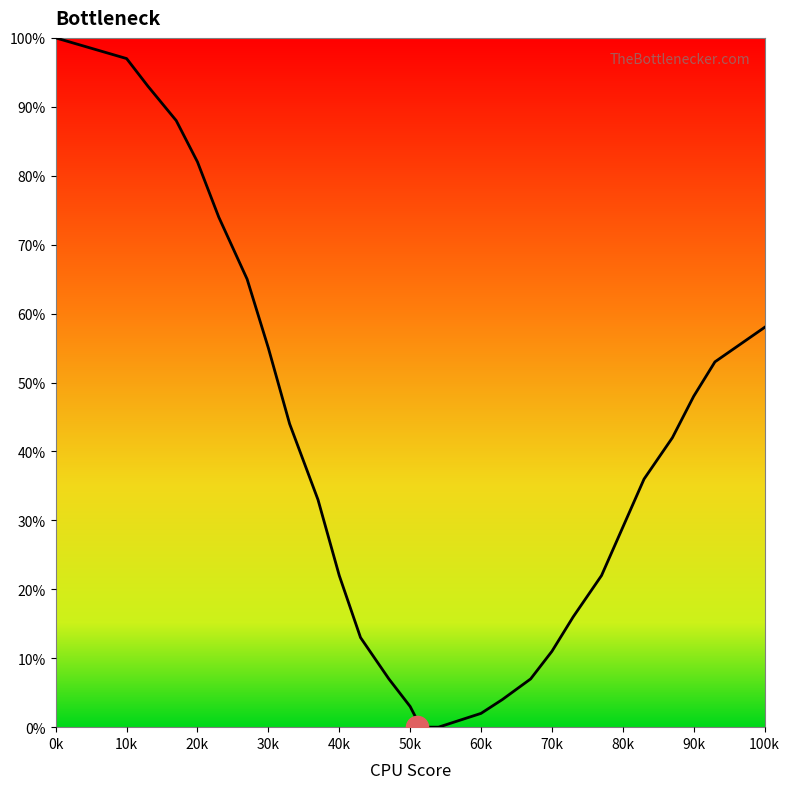

True or false: the data has more than 1 interior local peaks.

False